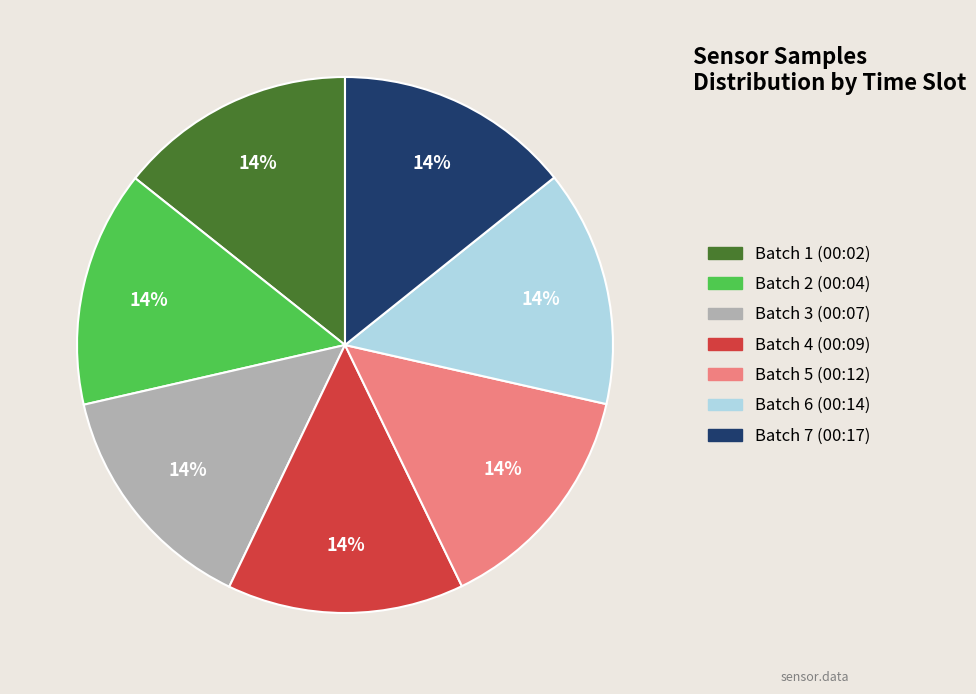

To the nearest percent, what is the average slice percentage?

14%